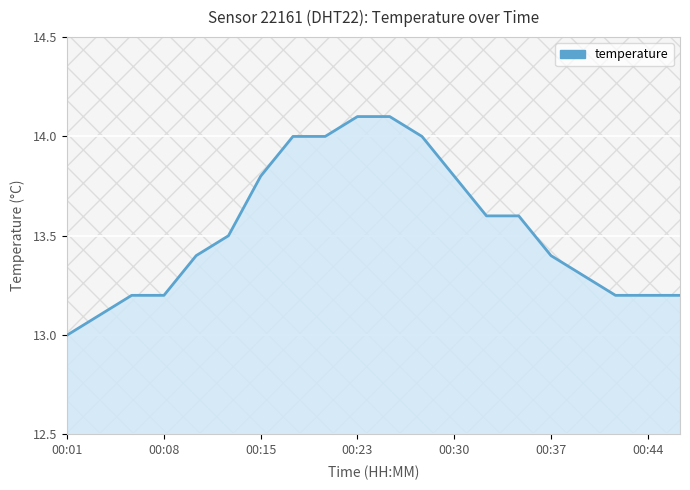

What is the minimum value shown in the chart?

13.0